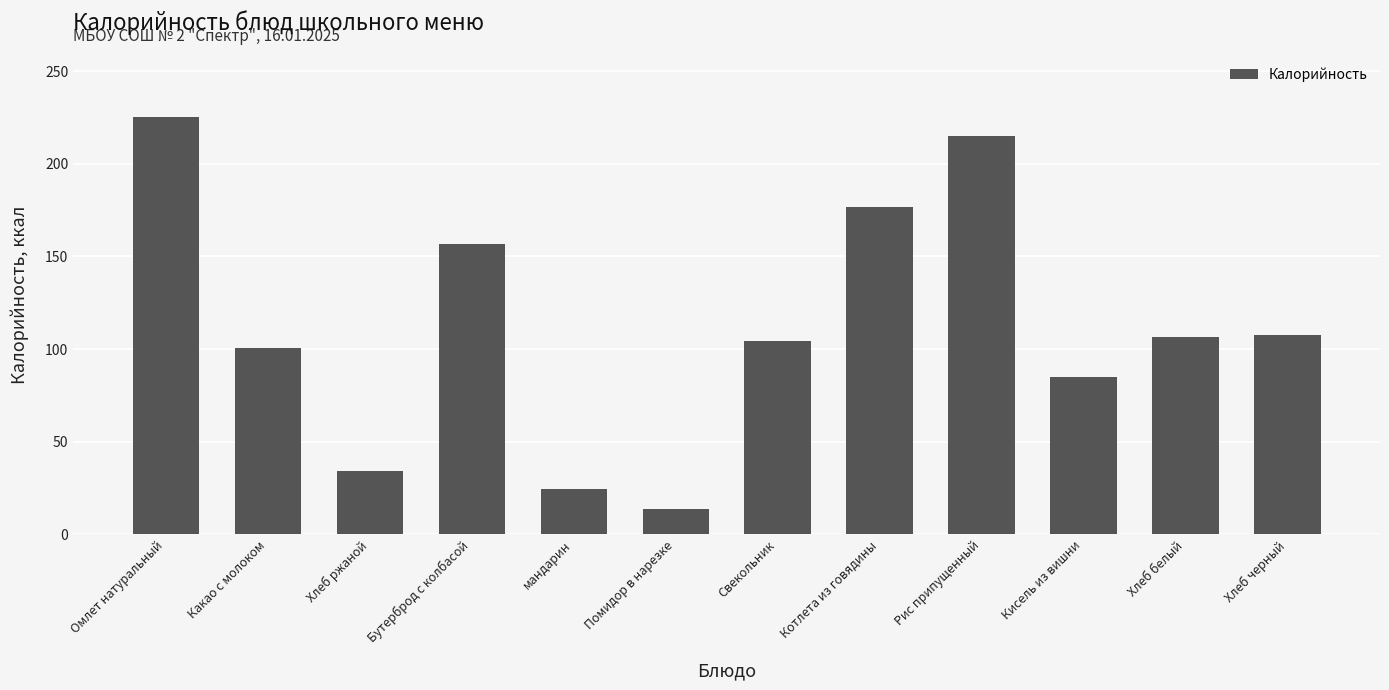

What is the average value?

112.5